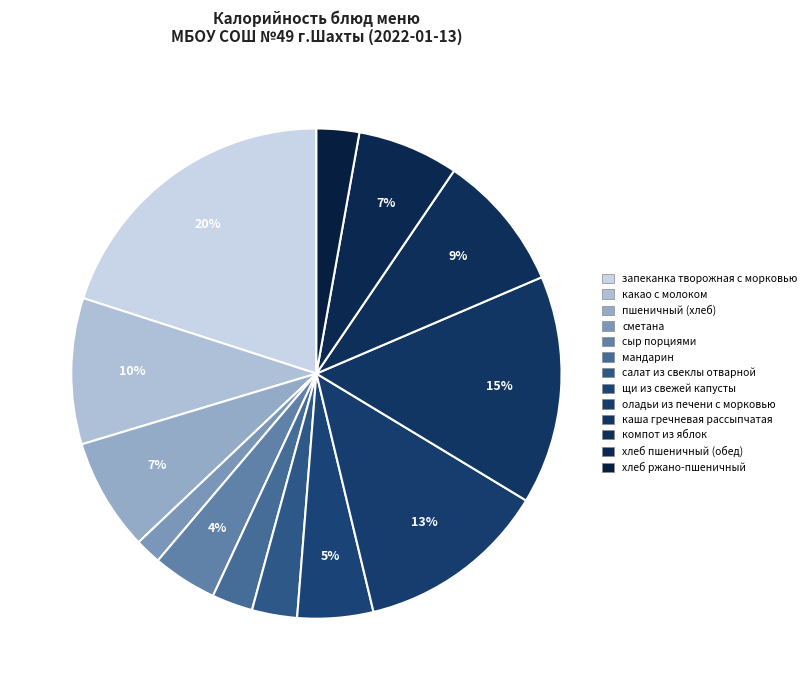

Count the number of slices in the pie.

13